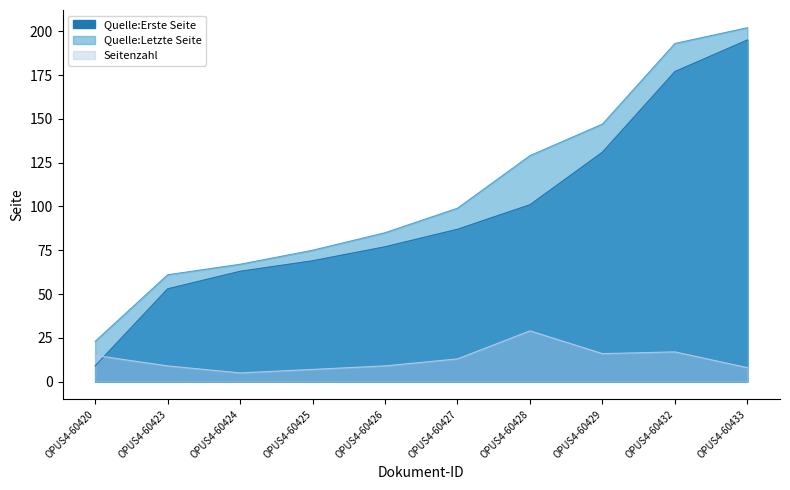

What is the total value across all series at OPUS4-60425?

151